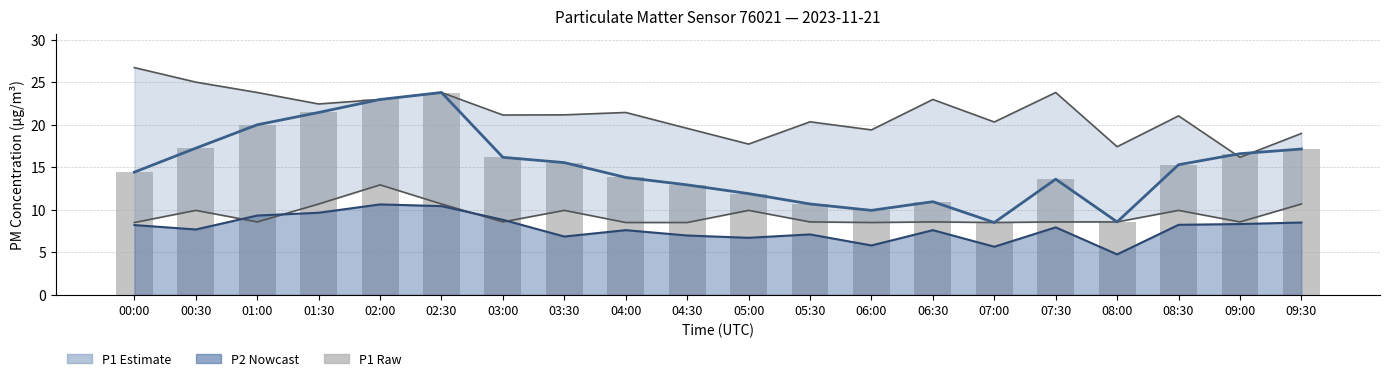

Approximately how many times larger is the value at 08:00 compared to 04:30?

0.7